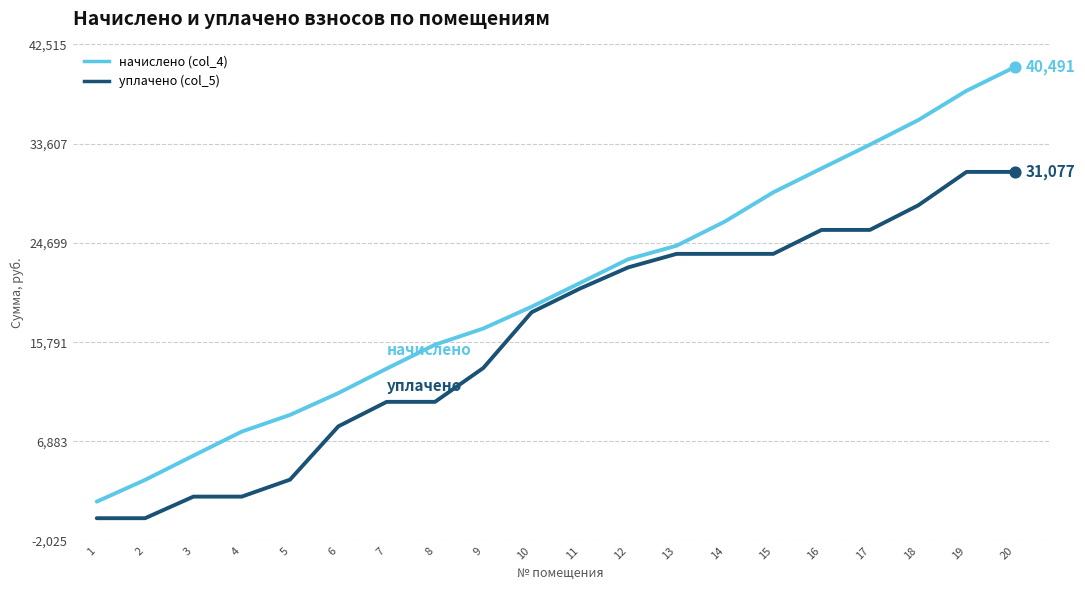

Which series changed the most between 10 and 20?

начислено (col_4)